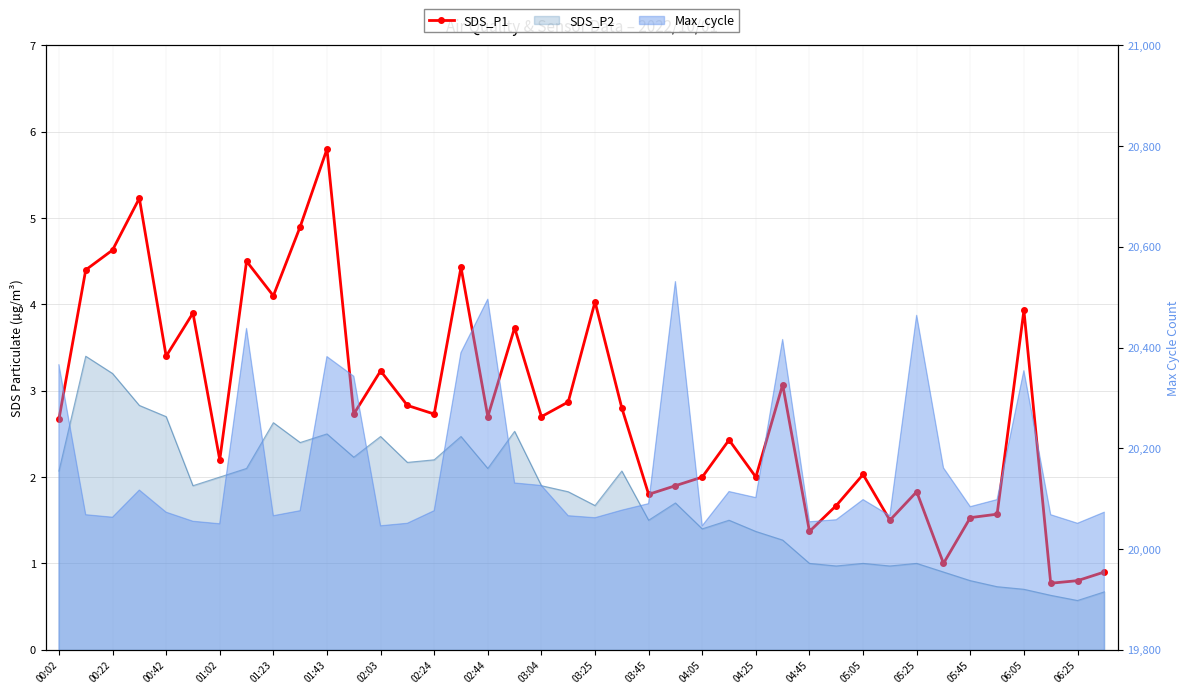

List the labels in order of value, smallest first.

37, 38, 39, 33, 28, 31, 34, 35, 29, 22, 32, 23, 24, 26, 30, 02:03, 25, 00:02, 05:25, 06:05, 03:45, 04:45, 21, 04:25, 06:25, 27, 04:05, 01:23, 05:45, 01:43, 36, 20, 02:44, 00:22, 05:05, 02:24, 00:42, 03:04, 01:02, 03:25